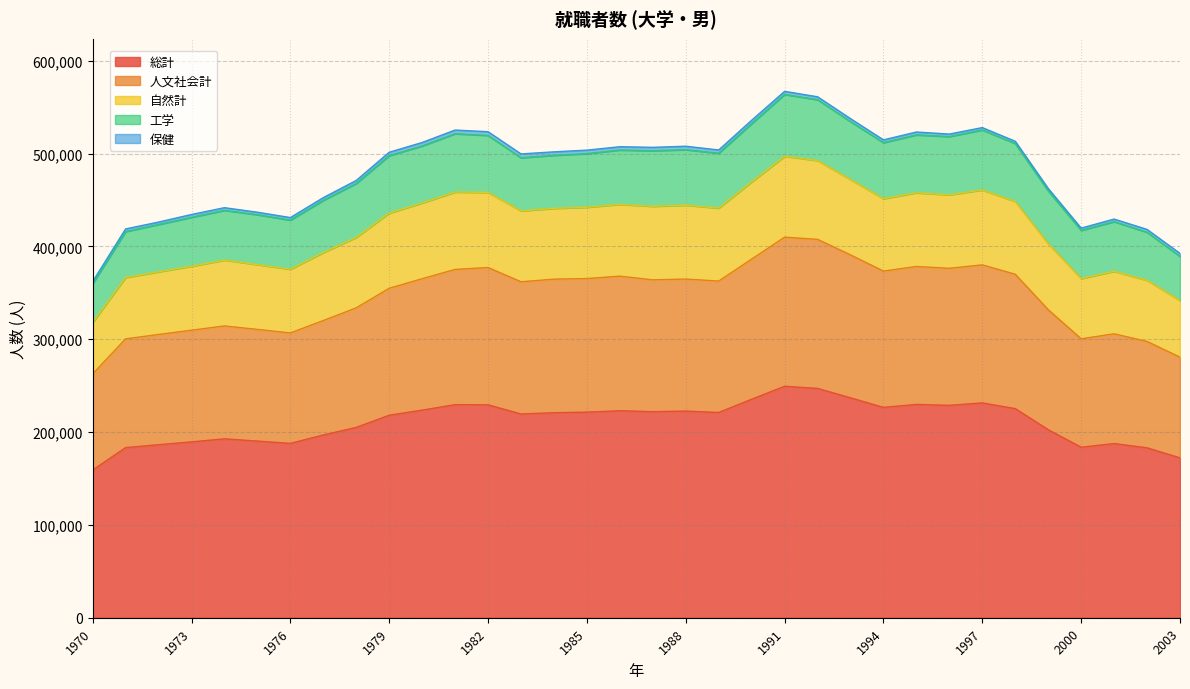

Which series has the largest range (max minus min)?

総計